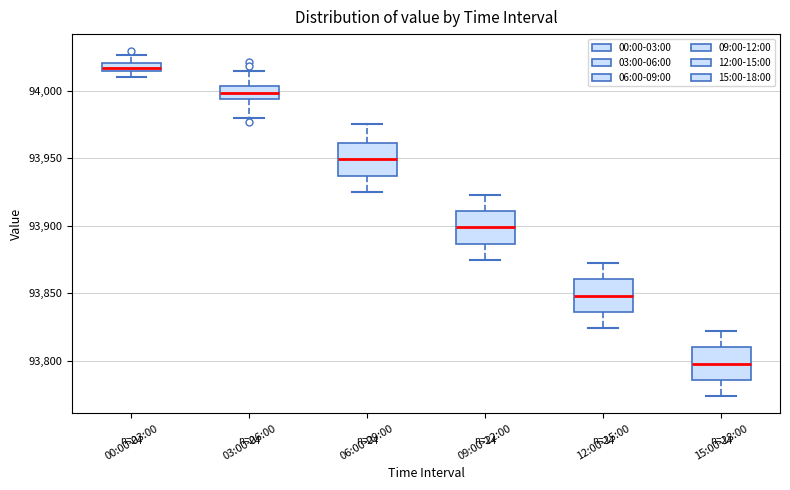

Which box's median line is the lowest?

15:00-18:00